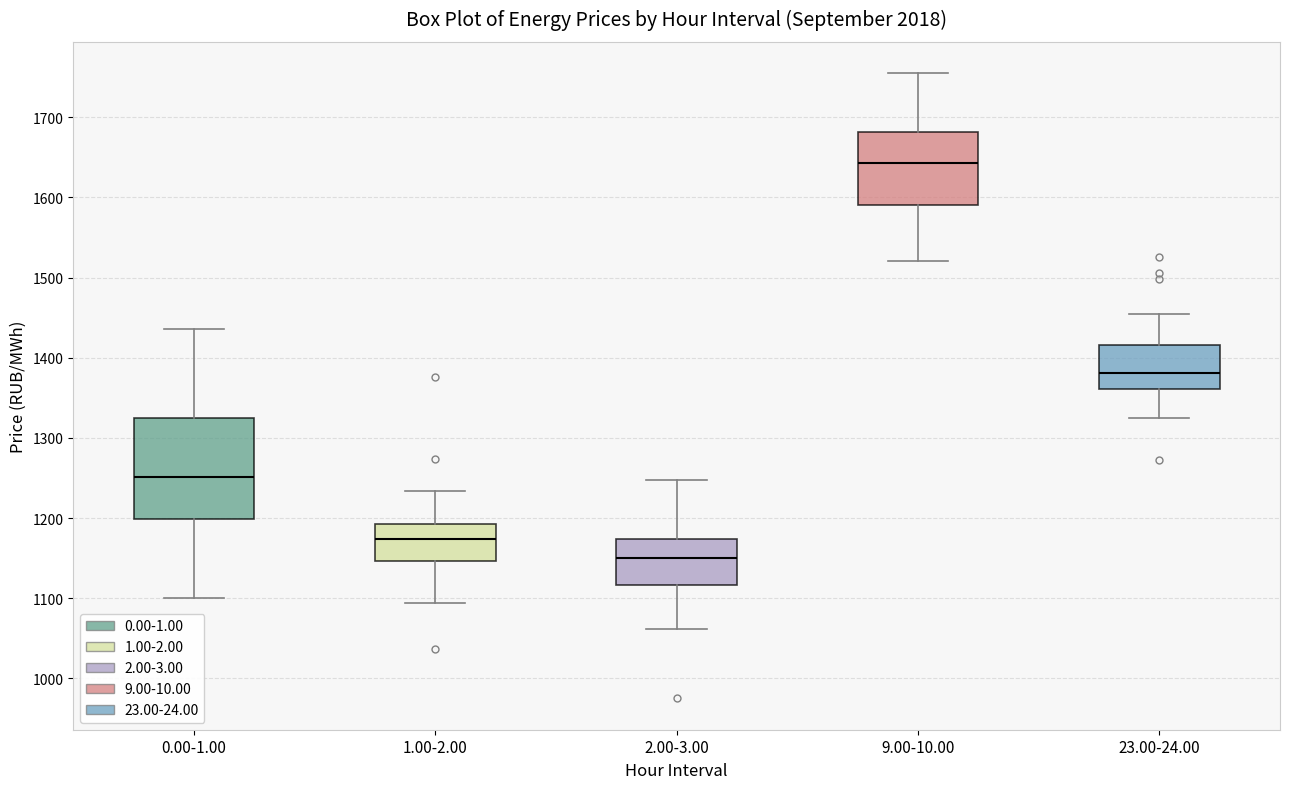

Reading left to right, transcribe this box plot: for each box, give where its median line is, the range the box spans, and where its two whiskers end, as read against the y-axis. The values are not printed on the chart, so give them approximately, as read against the axis.

0.00-1.00: median 1250, box 1200 to 1330, whiskers 1100 to 1440
1.00-2.00: median 1170, box 1150 to 1190, whiskers 1090 to 1230
2.00-3.00: median 1150, box 1120 to 1170, whiskers 1060 to 1250
9.00-10.00: median 1640, box 1590 to 1680, whiskers 1520 to 1750
23.00-24.00: median 1380, box 1360 to 1420, whiskers 1320 to 1450